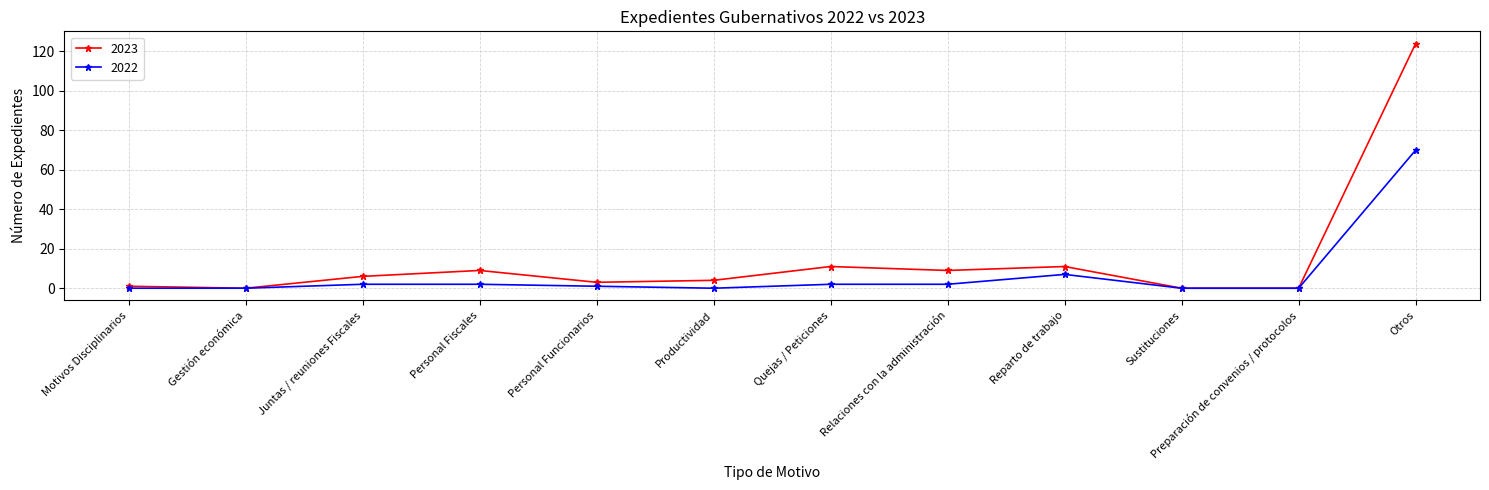

What is the value of the 2023 point at the 12th from the left?

124